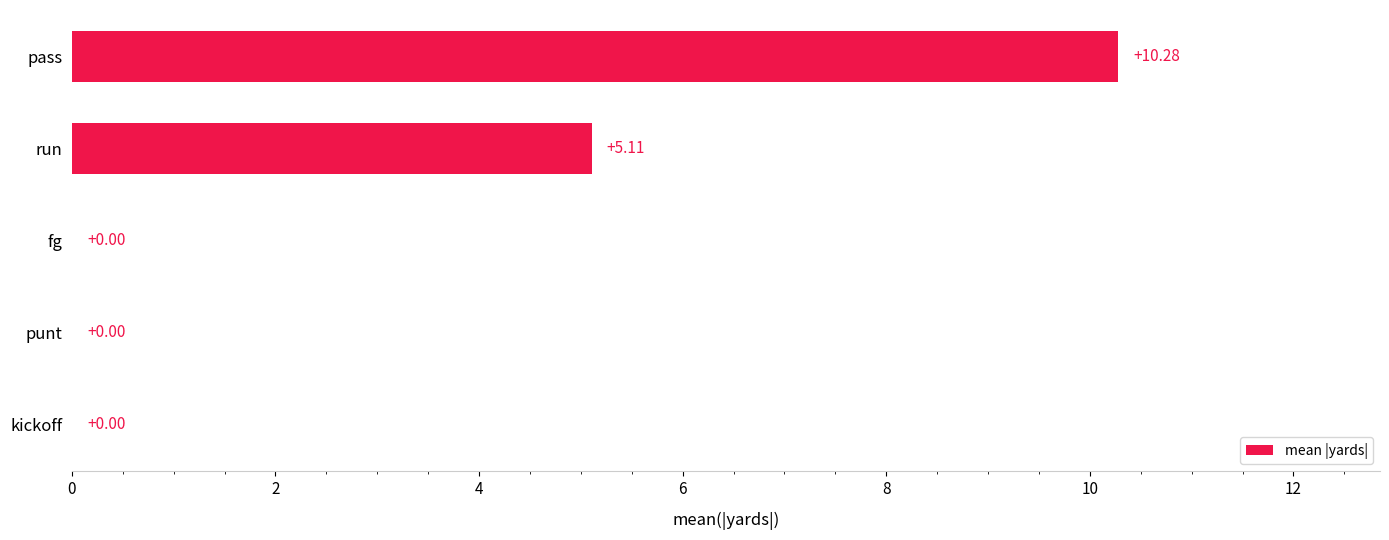

What is the sum of the values at run and punt?

5.1